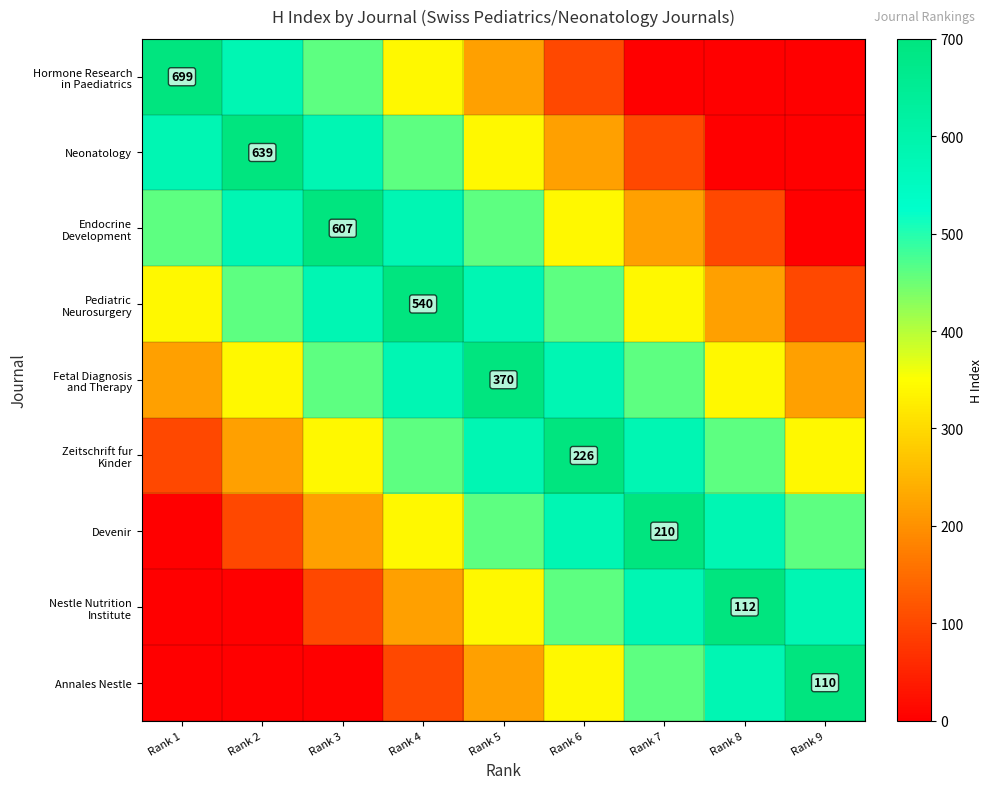

List the labels in order of Fetal Diagnosis and Therapy value, largest first.

Rank 5, Rank 4, Rank 6, Rank 3, Rank 7, Rank 2, Rank 8, Rank 1, Rank 9